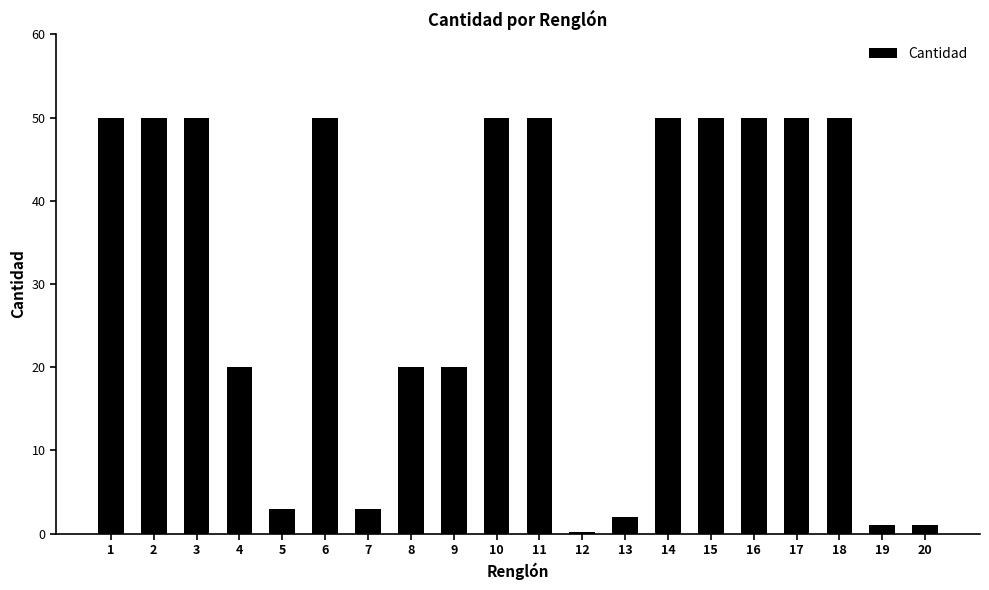

What is the ratio of the value at 14 to the value at 3?

1.0